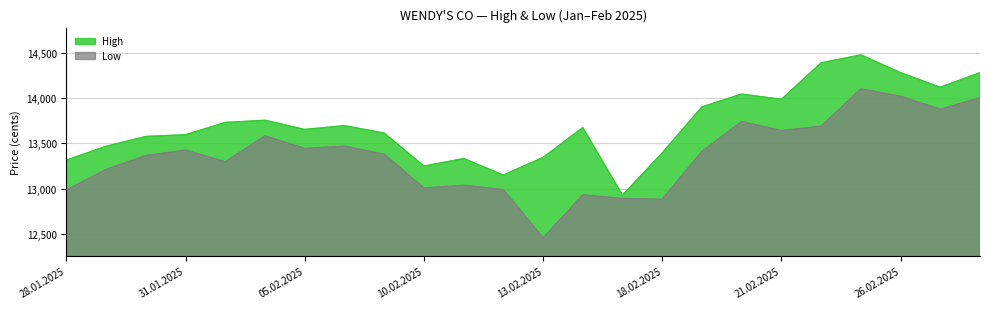

True or false: High and Low intersect in this chart.

False